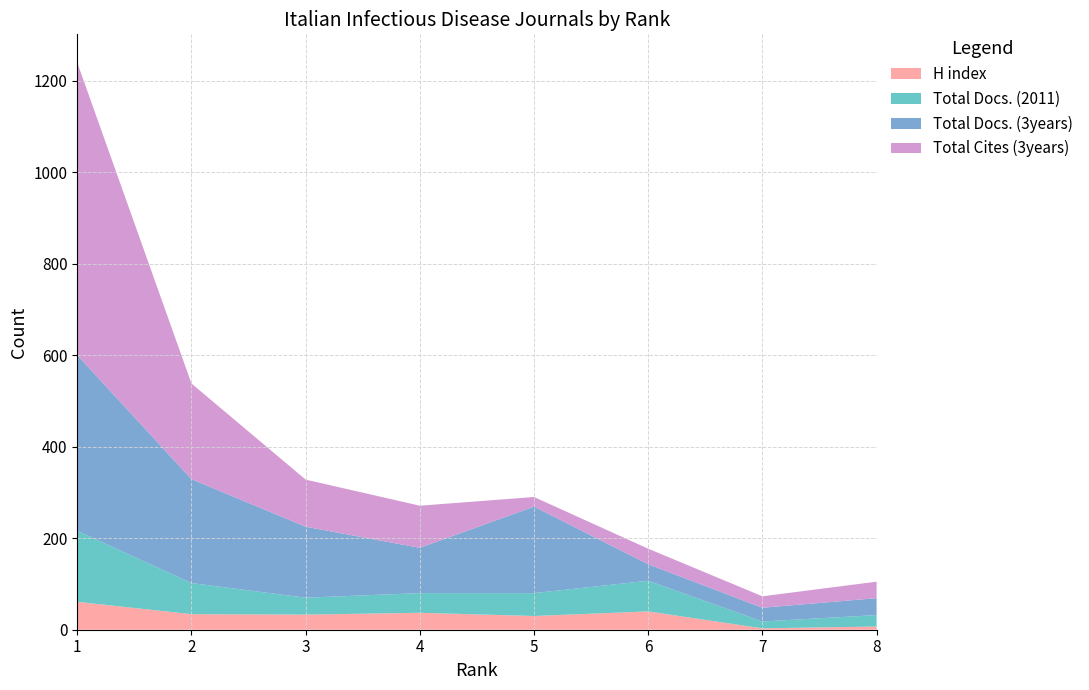

Reading left to right, extract all data points from this chart.

H index: 1=61	2=34	3=33	4=37	5=30	6=40	7=3	8=7
Total Docs. (2011): 1=155	2=68	3=37	4=43	5=50	6=67	7=15	8=25
Total Docs. (3years): 1=384	2=227	3=155	4=99	5=189	6=36	7=30	8=37
Total Cites (3years): 1=639	2=209	3=103	4=92	5=21	6=34	7=25	8=36